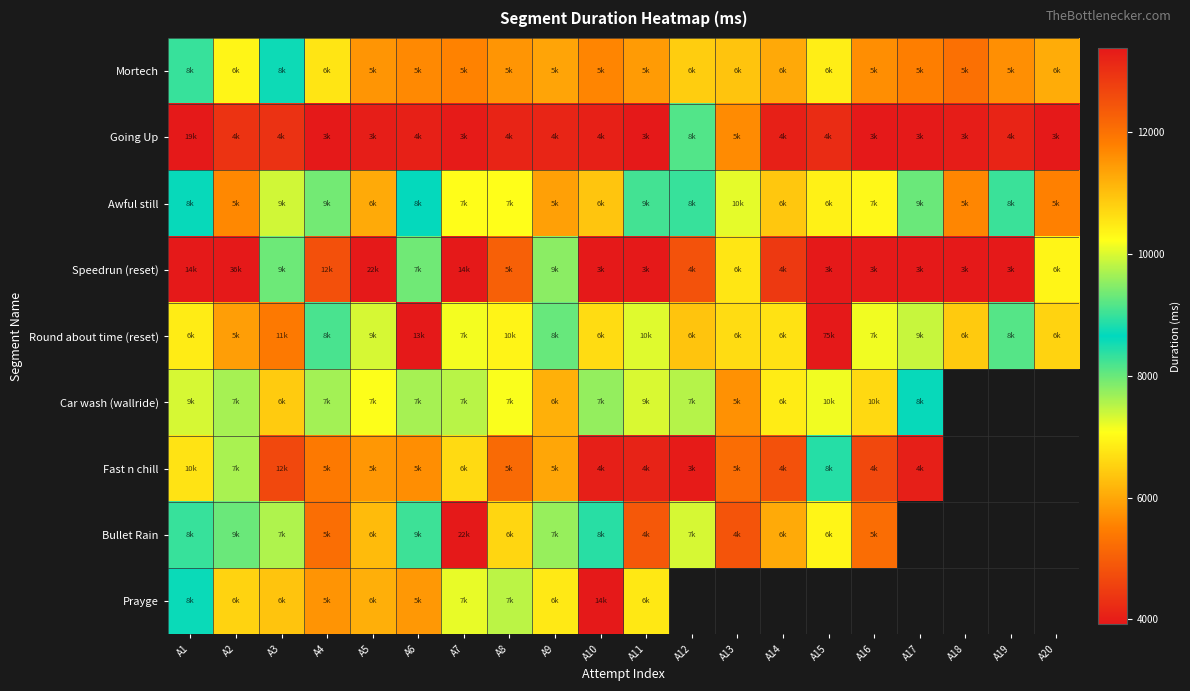

Which series has the largest total across all categories?

Round about time (reset)